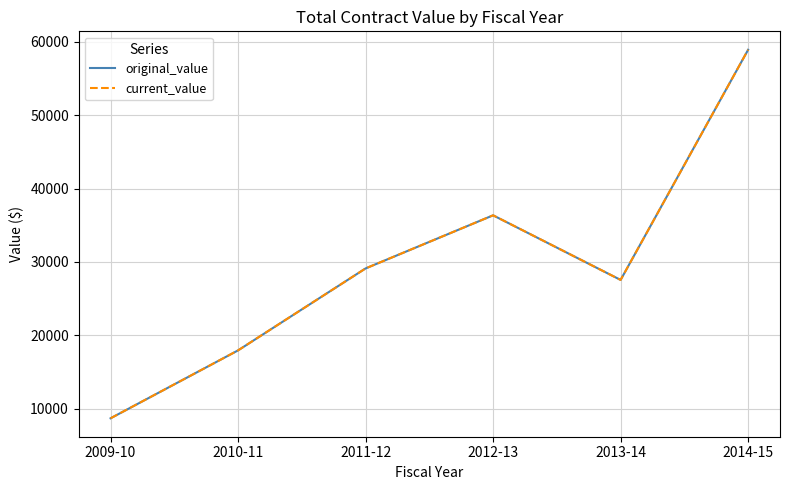

Is the value of original_value at 2012-13 greater than the value of current_value at 2014-15?

No